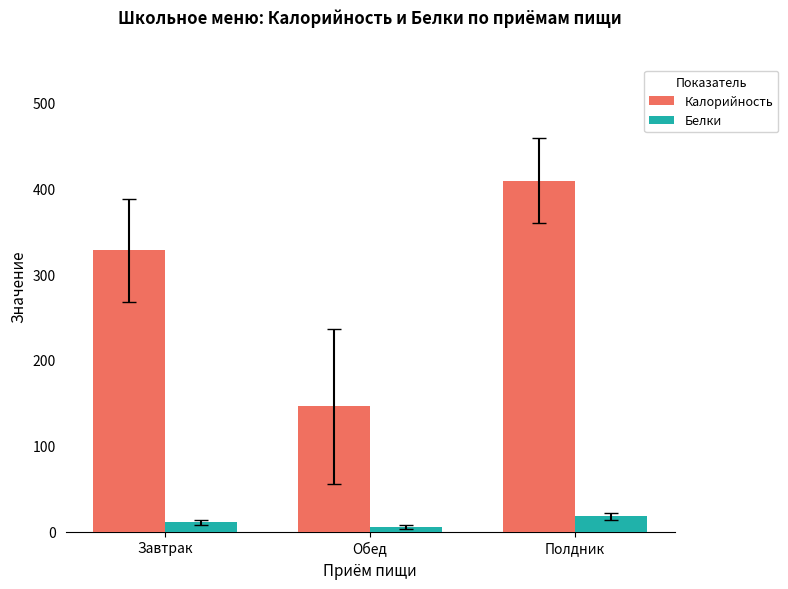

Rank the series by their maximum value, from lowest to highest.

Белки, Калорийность